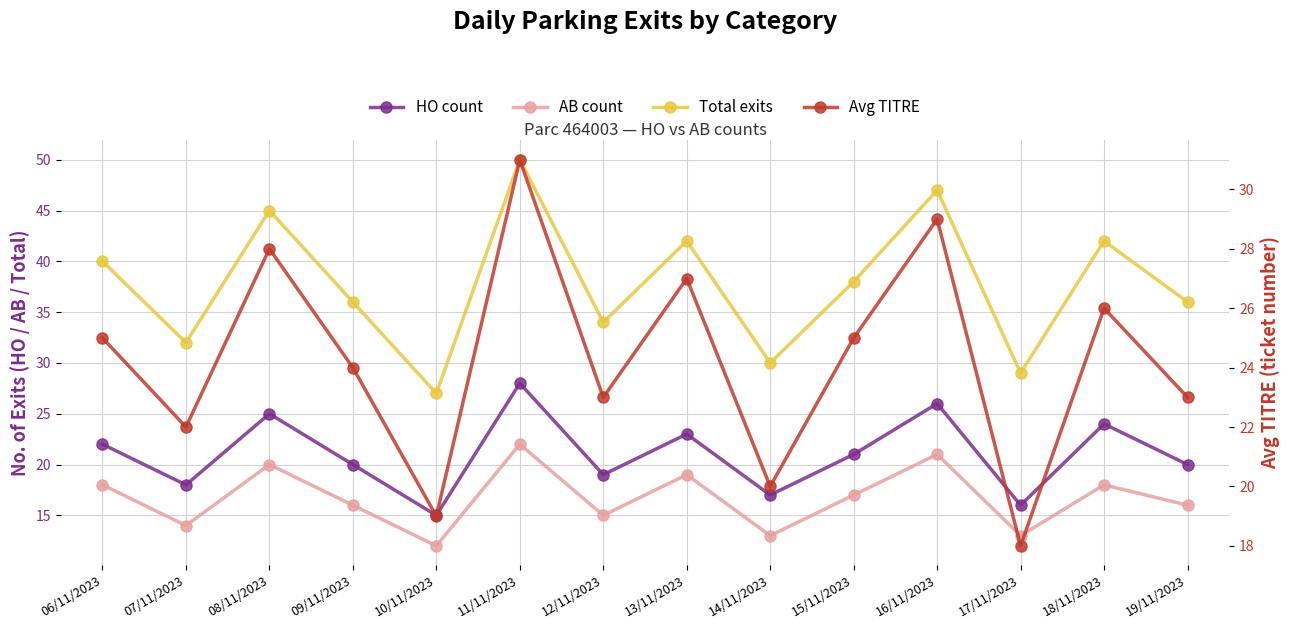

Reading right to left, transcribe all the data shown in this chart.

HO count: 19/11/2023=20	18/11/2023=24	17/11/2023=16	16/11/2023=26	15/11/2023=21	14/11/2023=17	13/11/2023=23	12/11/2023=19	11/11/2023=28	10/11/2023=15	09/11/2023=20	08/11/2023=25	07/11/2023=18	06/11/2023=22
AB count: 19/11/2023=16	18/11/2023=18	17/11/2023=13	16/11/2023=21	15/11/2023=17	14/11/2023=13	13/11/2023=19	12/11/2023=15	11/11/2023=22	10/11/2023=12	09/11/2023=16	08/11/2023=20	07/11/2023=14	06/11/2023=18
Total exits: 19/11/2023=36	18/11/2023=42	17/11/2023=29	16/11/2023=47	15/11/2023=38	14/11/2023=30	13/11/2023=42	12/11/2023=34	11/11/2023=50	10/11/2023=27	09/11/2023=36	08/11/2023=45	07/11/2023=32	06/11/2023=40
Avg TITRE: 19/11/2023=23	18/11/2023=26	17/11/2023=18	16/11/2023=29	15/11/2023=25	14/11/2023=20	13/11/2023=27	12/11/2023=23	11/11/2023=31	10/11/2023=19	09/11/2023=24	08/11/2023=28	07/11/2023=22	06/11/2023=25